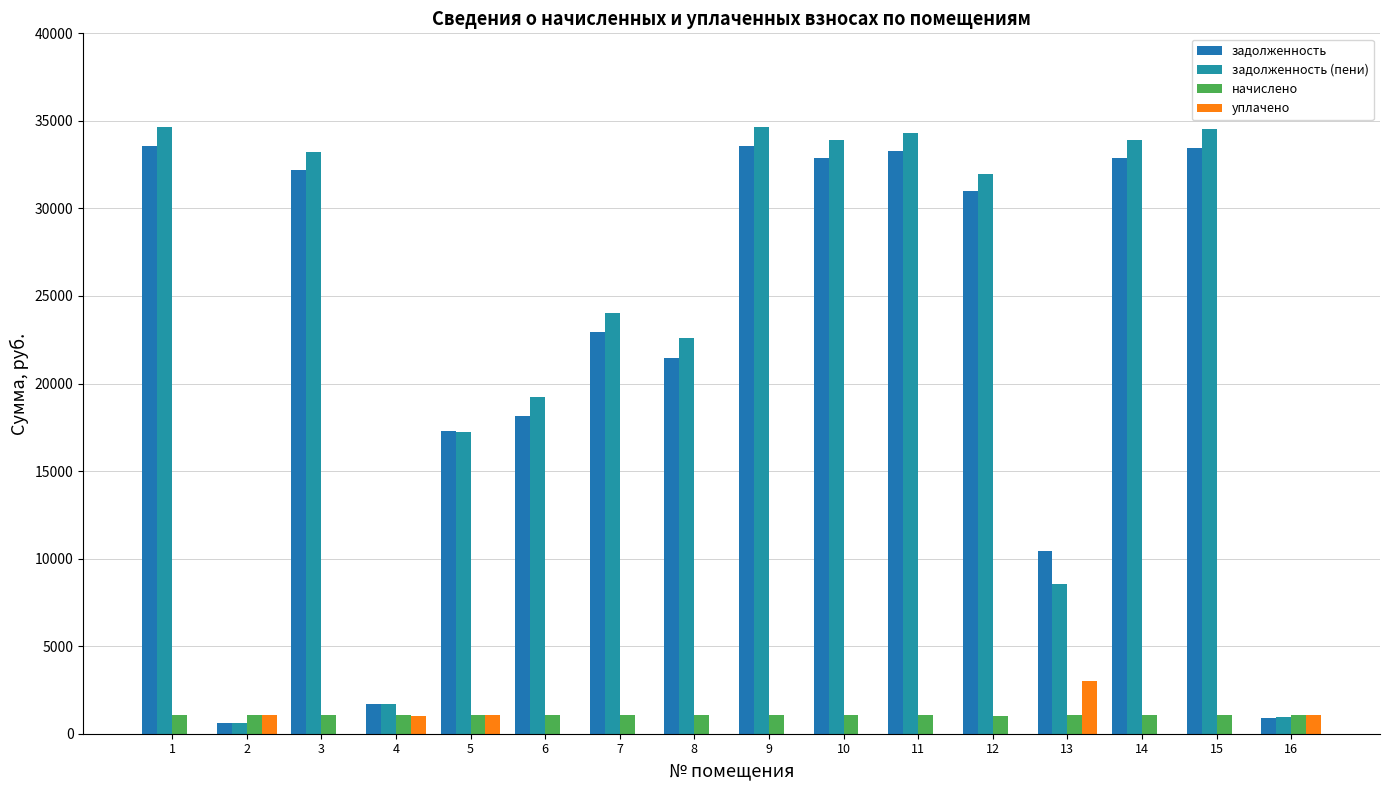

How many groups of bars are there?

16